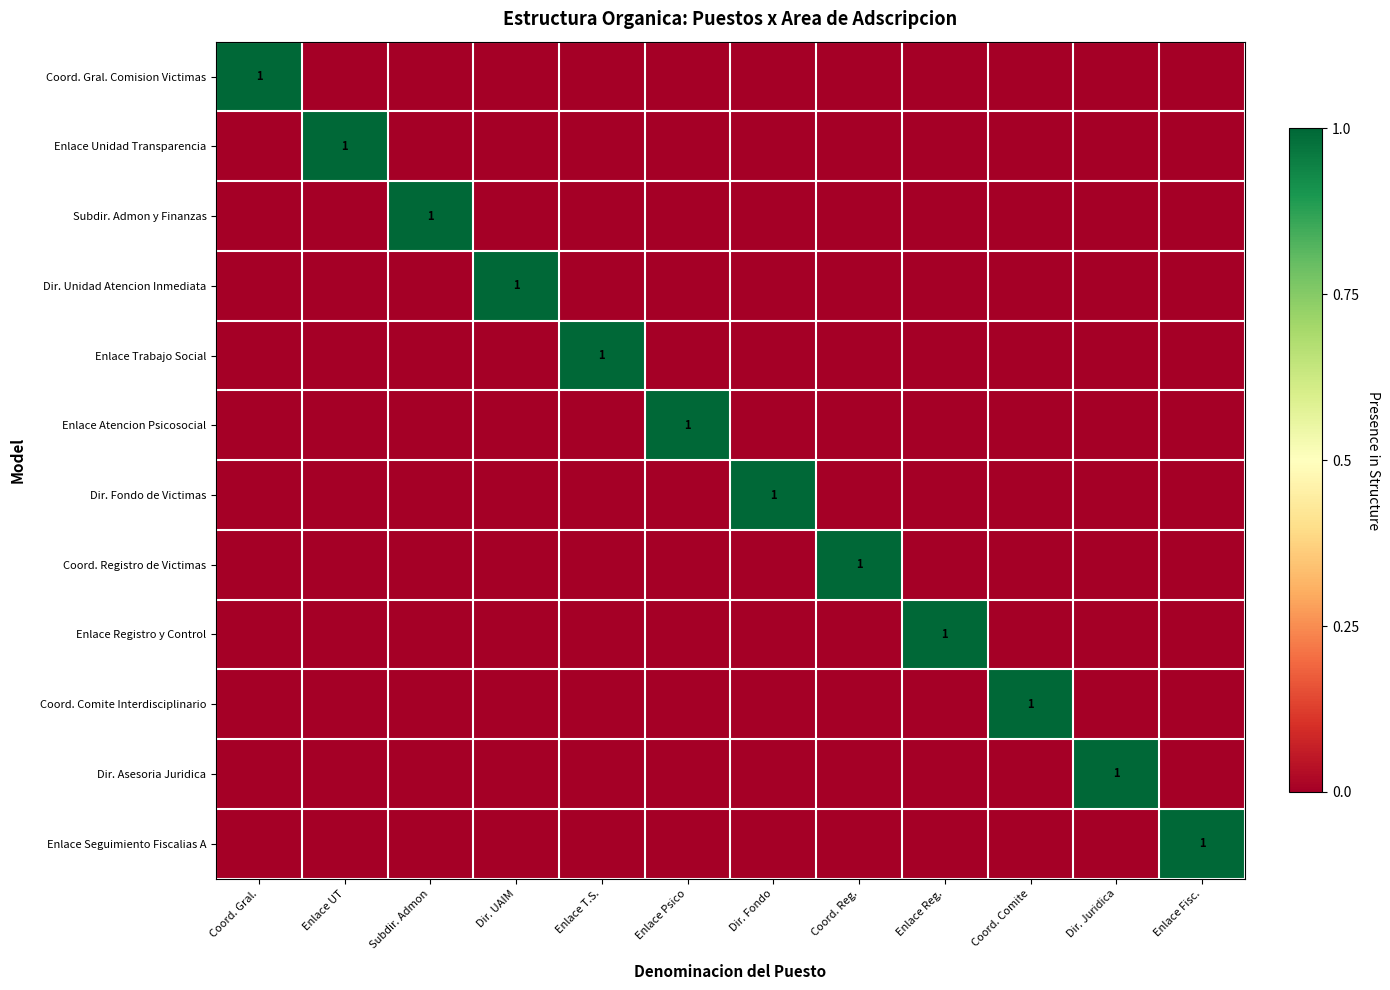

List the labels in order of Enlace Seguimiento Fiscalias A value, smallest first.

Coord. Gral., Enlace UT, Subdir. Admon, Dir. UAIM, Enlace T.S., Enlace Psico, Dir. Fondo, Coord. Reg., Enlace Reg., Coord. Comite, Dir. Juridica, Enlace Fisc.